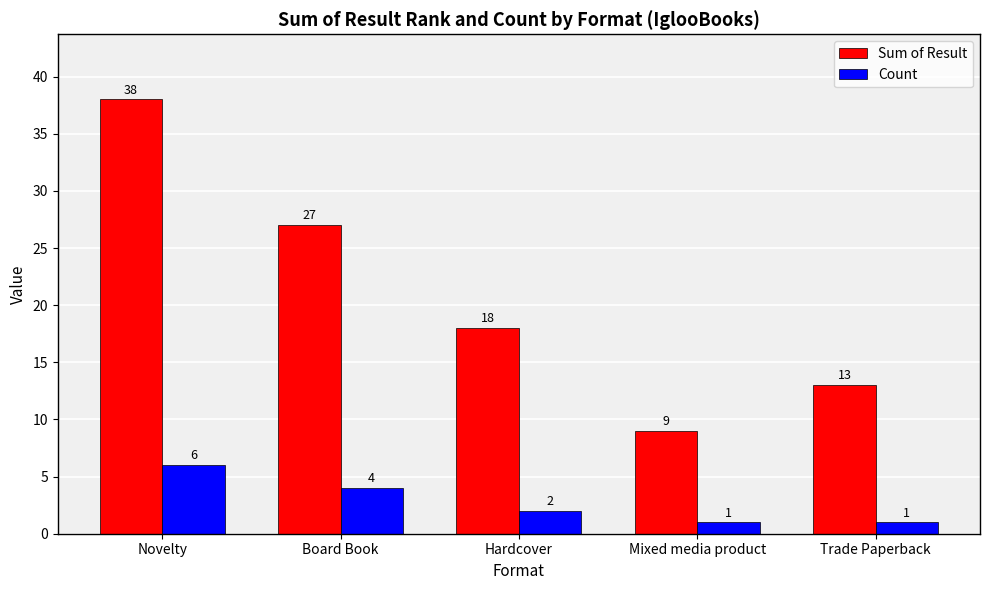

What is the average value of the Sum of Result series?

21